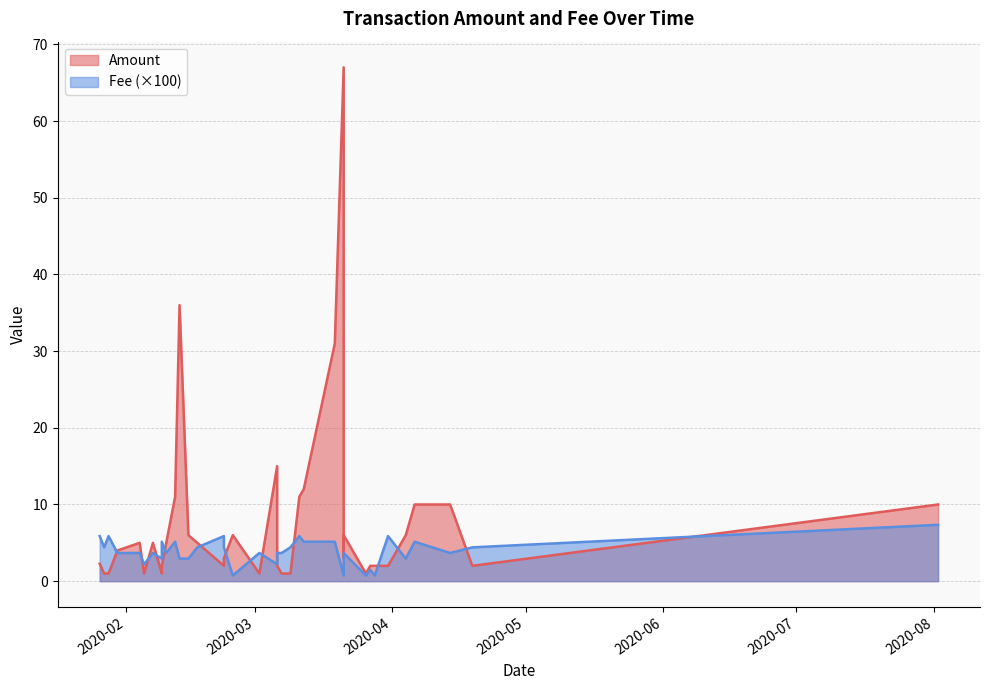

What is the average value of the Fee series?

3.8